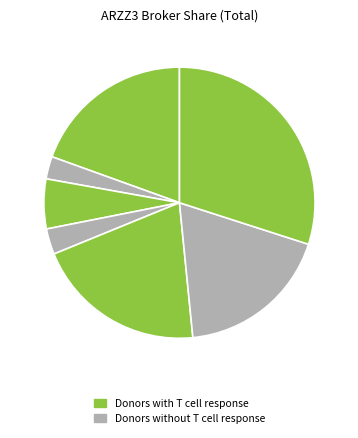

How many segments does this pie chart have?

7